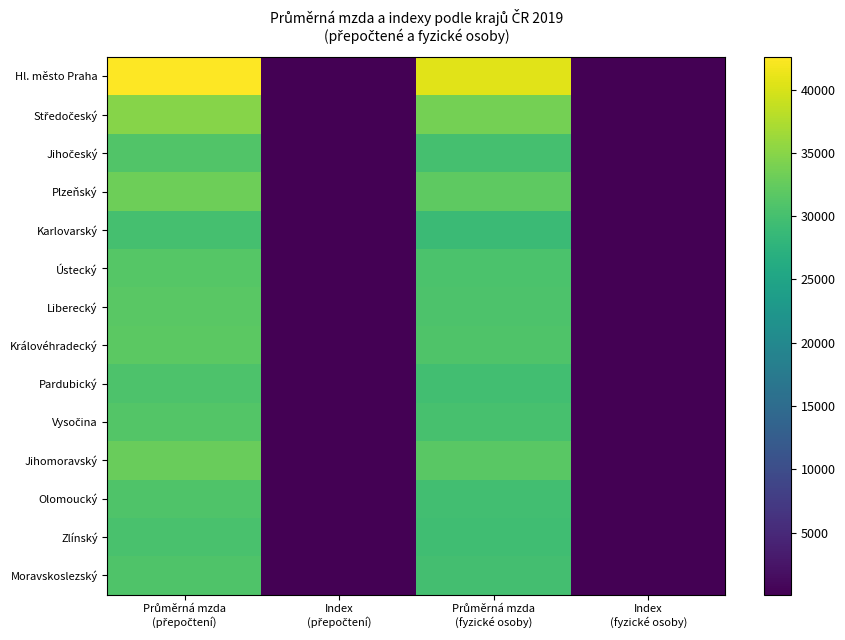

Which series has the widest spread of values?

Hl. město Praha